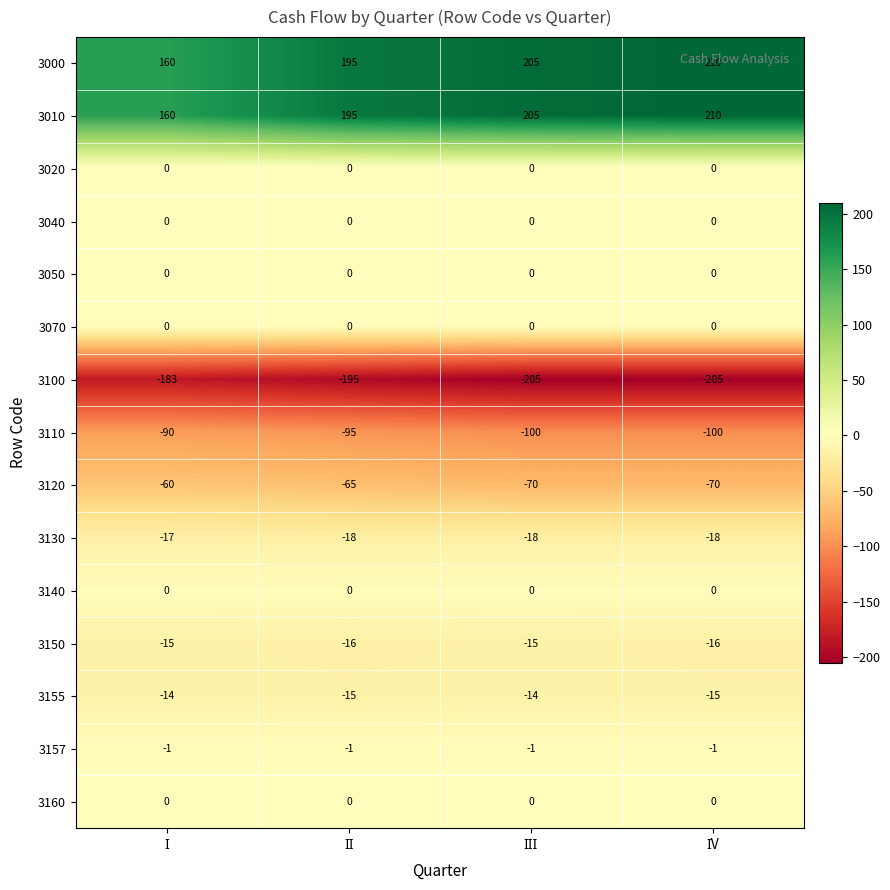

What is the smallest value displayed?

-205